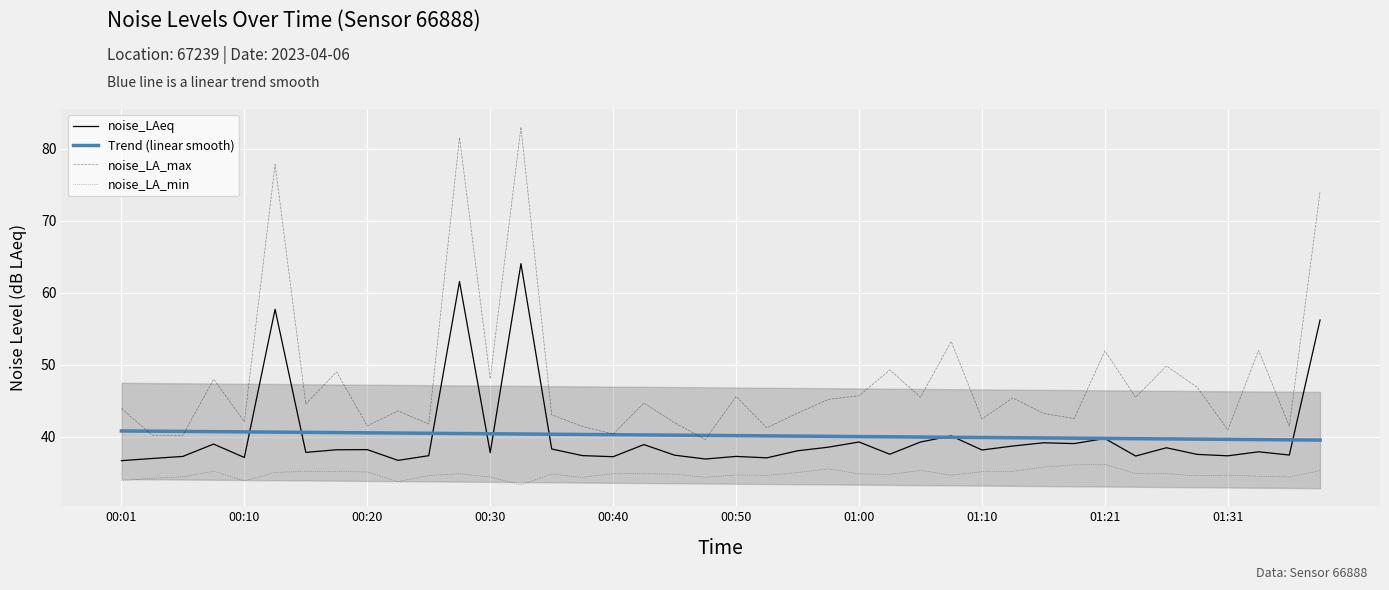

What is the value of the noise_LA_min point at the 35th from the left?

34.9